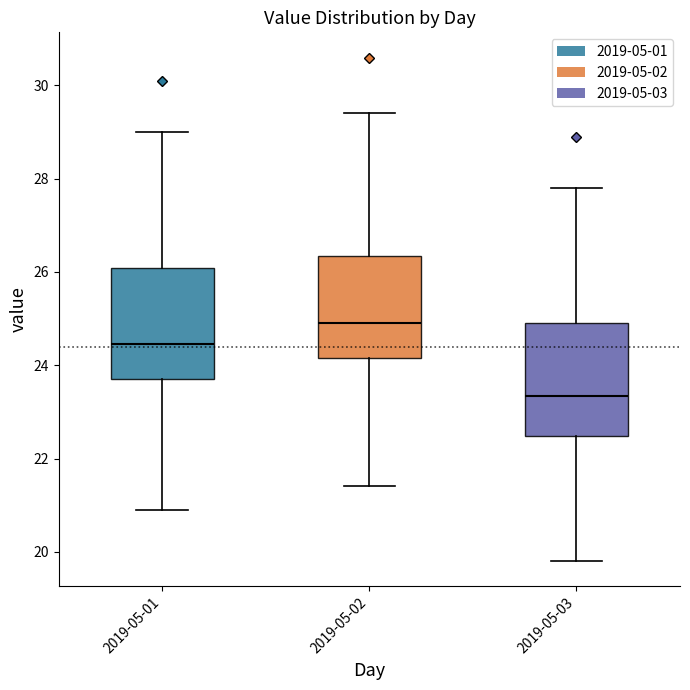

Reading left to right, transcribe this box plot: for each box, give where its median line is, the range the box spans, and where its two whiskers end, as read against the y-axis. The values are not printed on the chart, so give them approximately, as read against the axis.

2019-05-01: median 24.4, box 23.6 to 26.0, whiskers 21.0 to 29.0
2019-05-02: median 25.0, box 24.2 to 26.4, whiskers 21.4 to 29.4
2019-05-03: median 23.4, box 22.4 to 25.0, whiskers 19.8 to 27.8